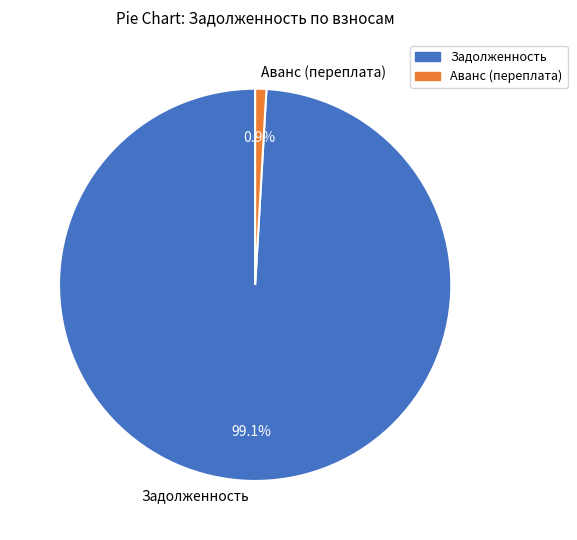

Is there a majority slice in this chart?

Yes